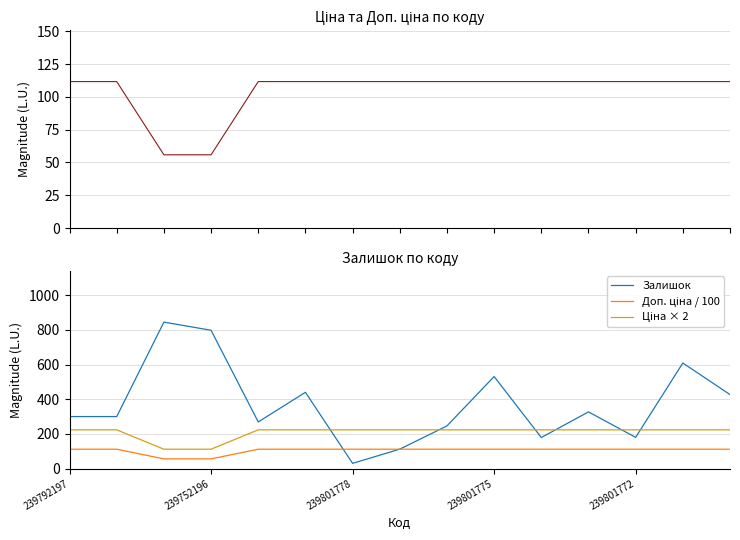

Count the number of categories in the chart.

15